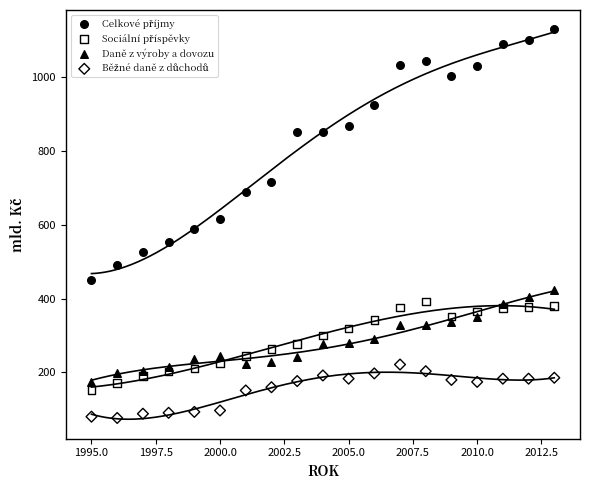

What is the X range (max minus min) for the scatter plot?

18.0